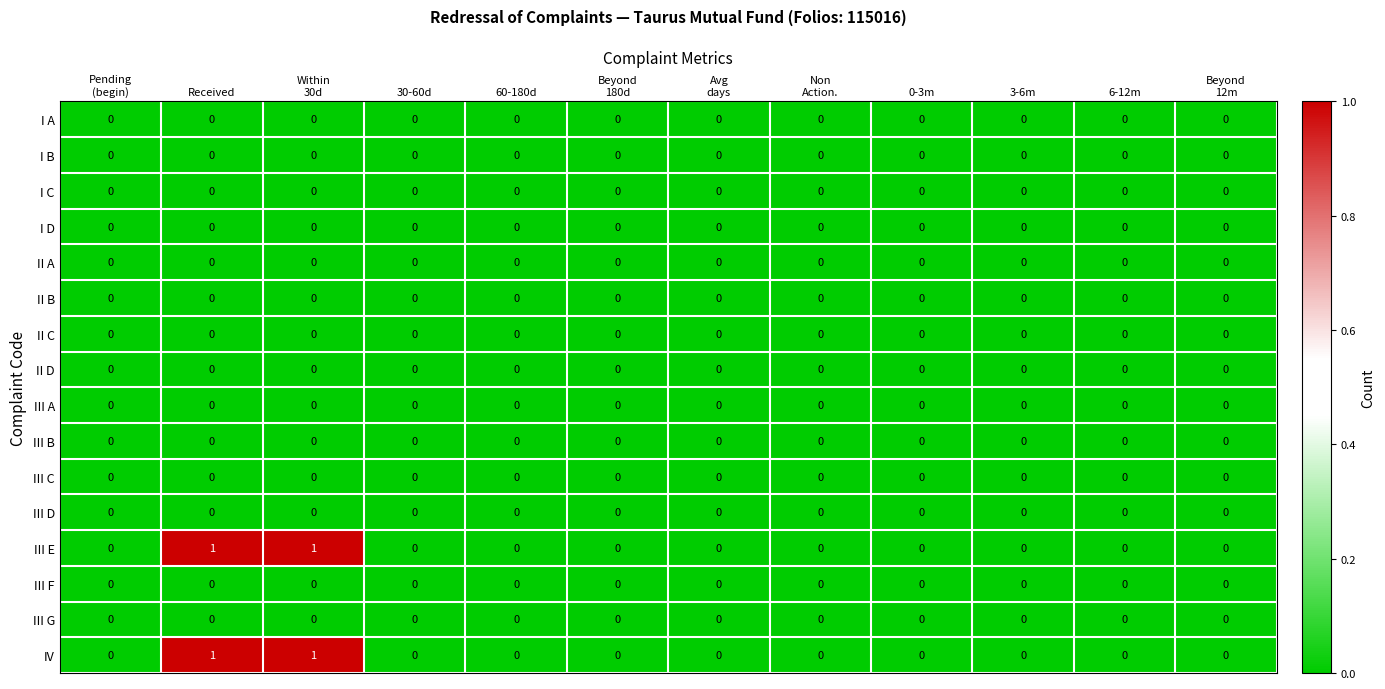

At 30-60d, list the series in order from largest to smallest.

I A, I B, I C, I D, II A, II B, II C, II D, III A, III B, III C, III D, III E, III F, III G, IV